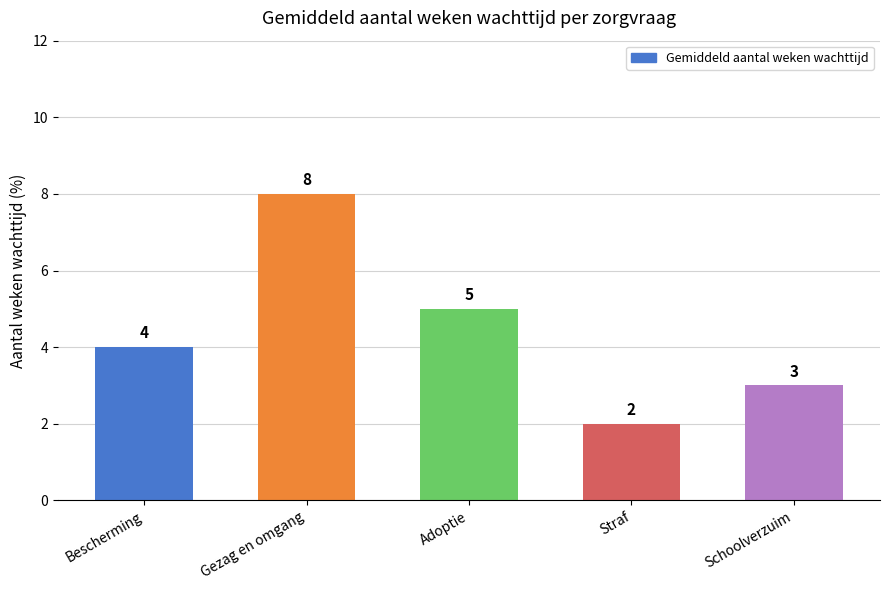

Where is the data nearest to the value 5?

Adoptie